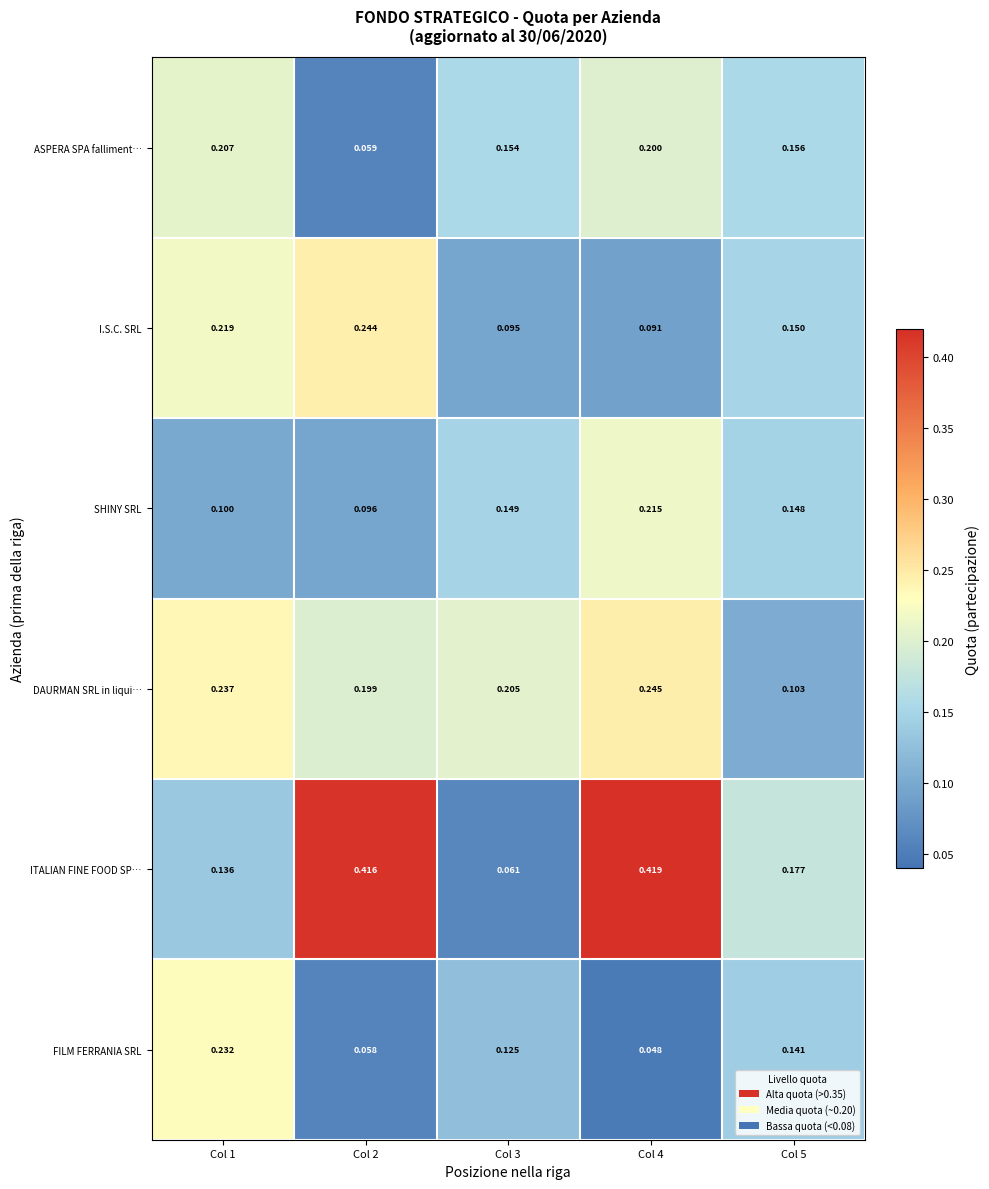

Rank the series at Col 5 from highest to lowest value.

ITALIAN FINE FOOD SP…, ASPERA SPA falliment…, I.S.C. SRL, SHINY SRL, FILM FERRANIA SRL, DAURMAN SRL in liqui…